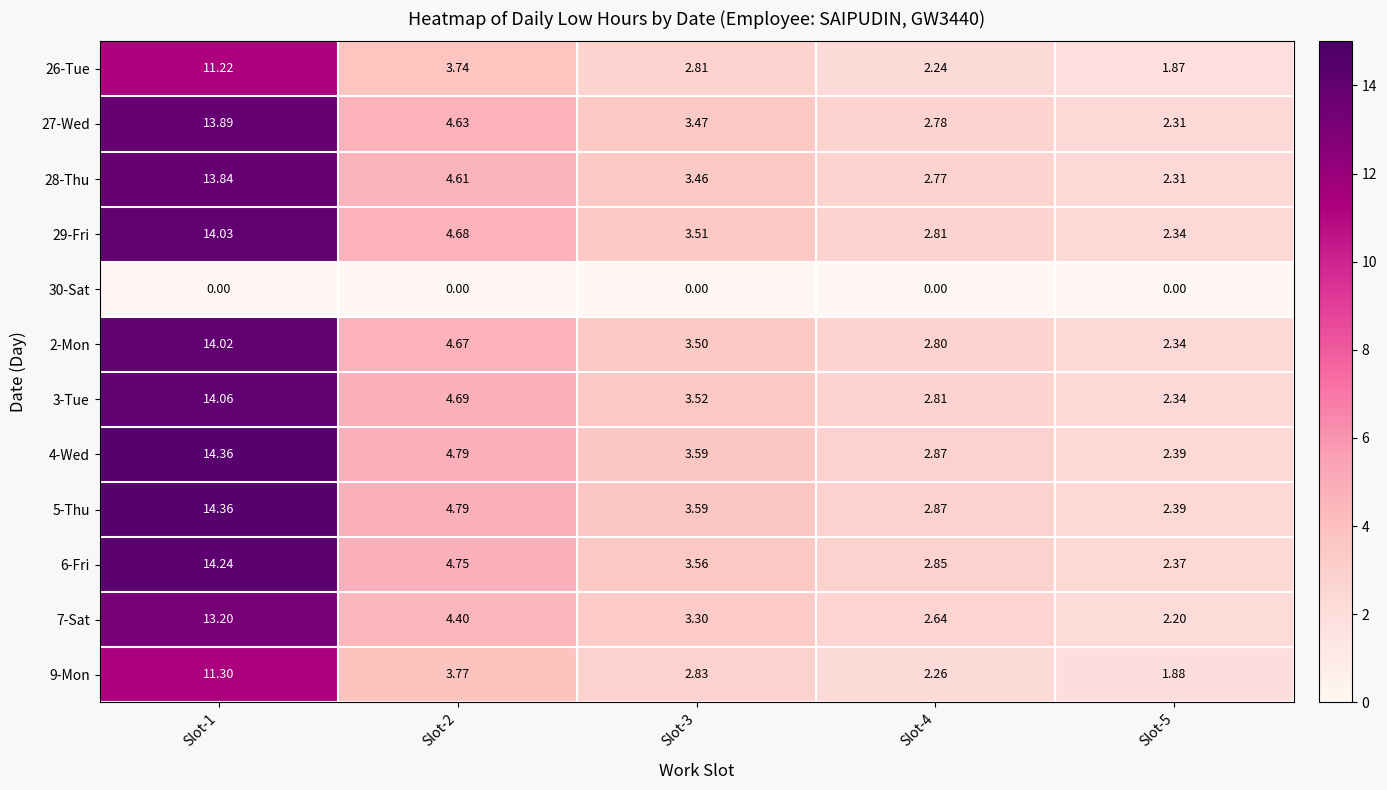

Is the value of 2-Mon at Slot-4 greater than the value of 30-Sat at Slot-1?

Yes